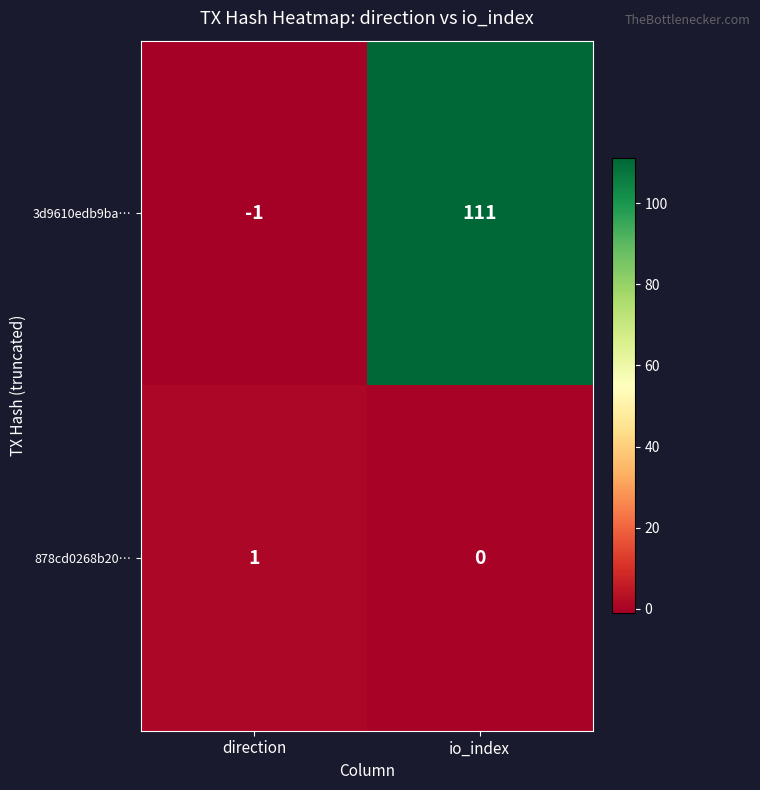

At how many categories does at least one series exceed 74?

1